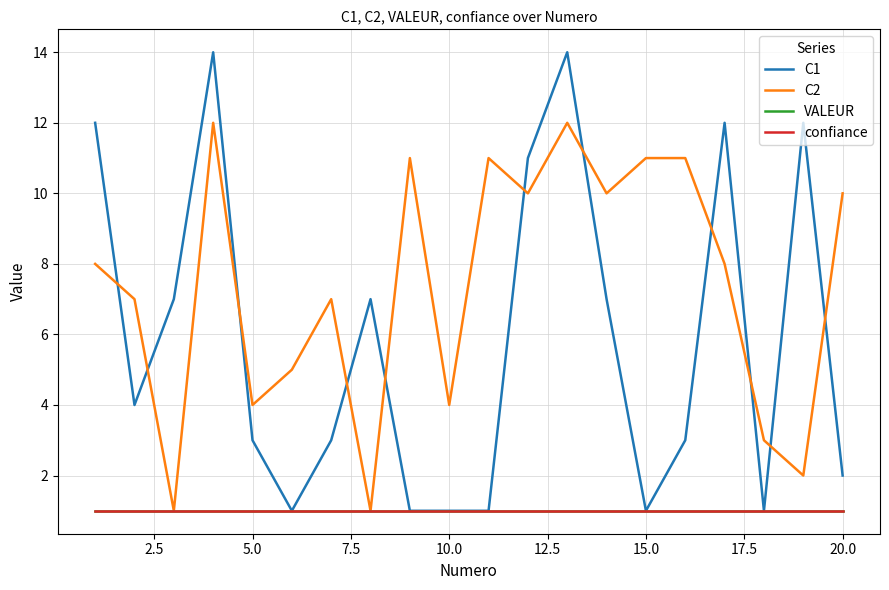

Reading right to left, what are all the values shown in this chart?

C1: 2	12	1	12	3	1	7	14	11	1	1	1	7	3	1	3	14	7	4	12
C2: 10	2	3	8	11	11	10	12	10	11	4	11	1	7	5	4	12	1	7	8
VALEUR: 1	1	1	1	1	1	1	1	1	1	1	1	1	1	1	1	1	1	1	1
confiance: 1	1	1	1	1	1	1	1	1	1	1	1	1	1	1	1	1	1	1	1